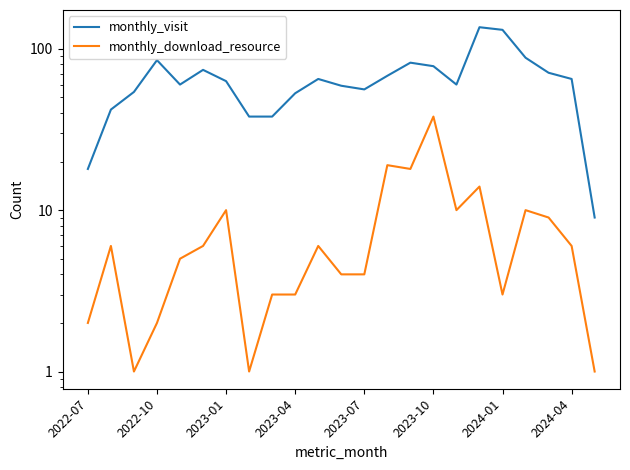

The monthly_visit series shows 78 at 2023-10. True or false?

True